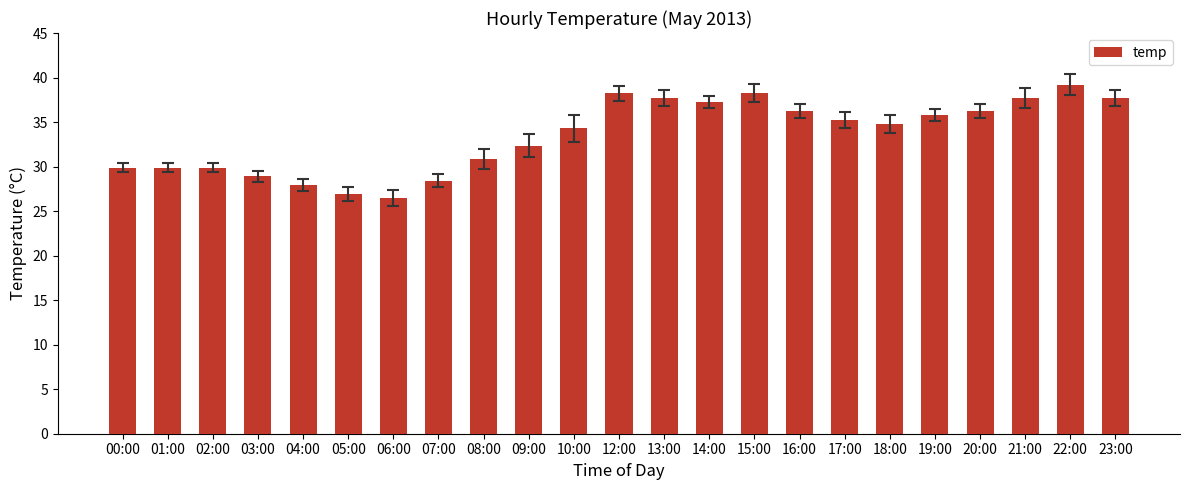

Does the chart contain stacked bars?

No